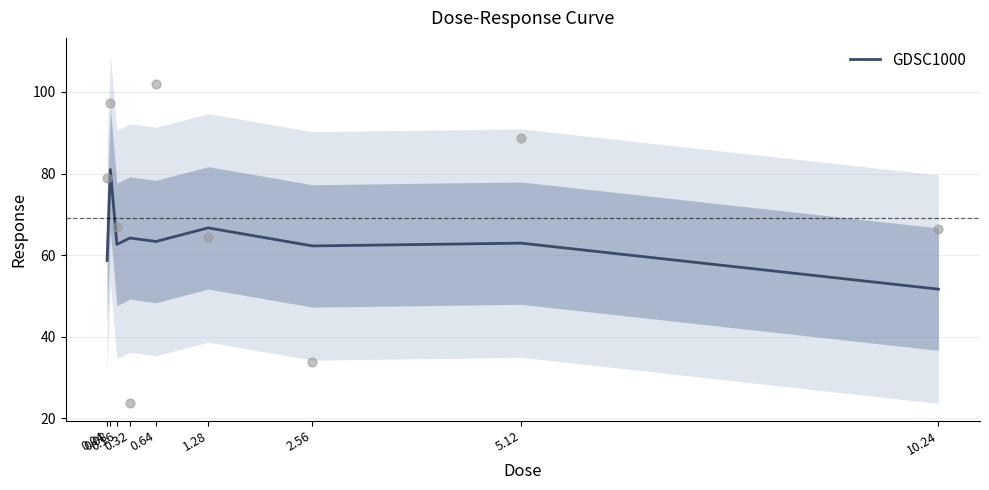

Approximately how many times larger is the value at 5.12 compared to 0.04?

1.1